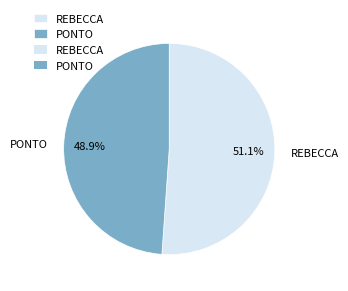

Rank the categories by value from lowest to highest.

PONTO, REBECCA